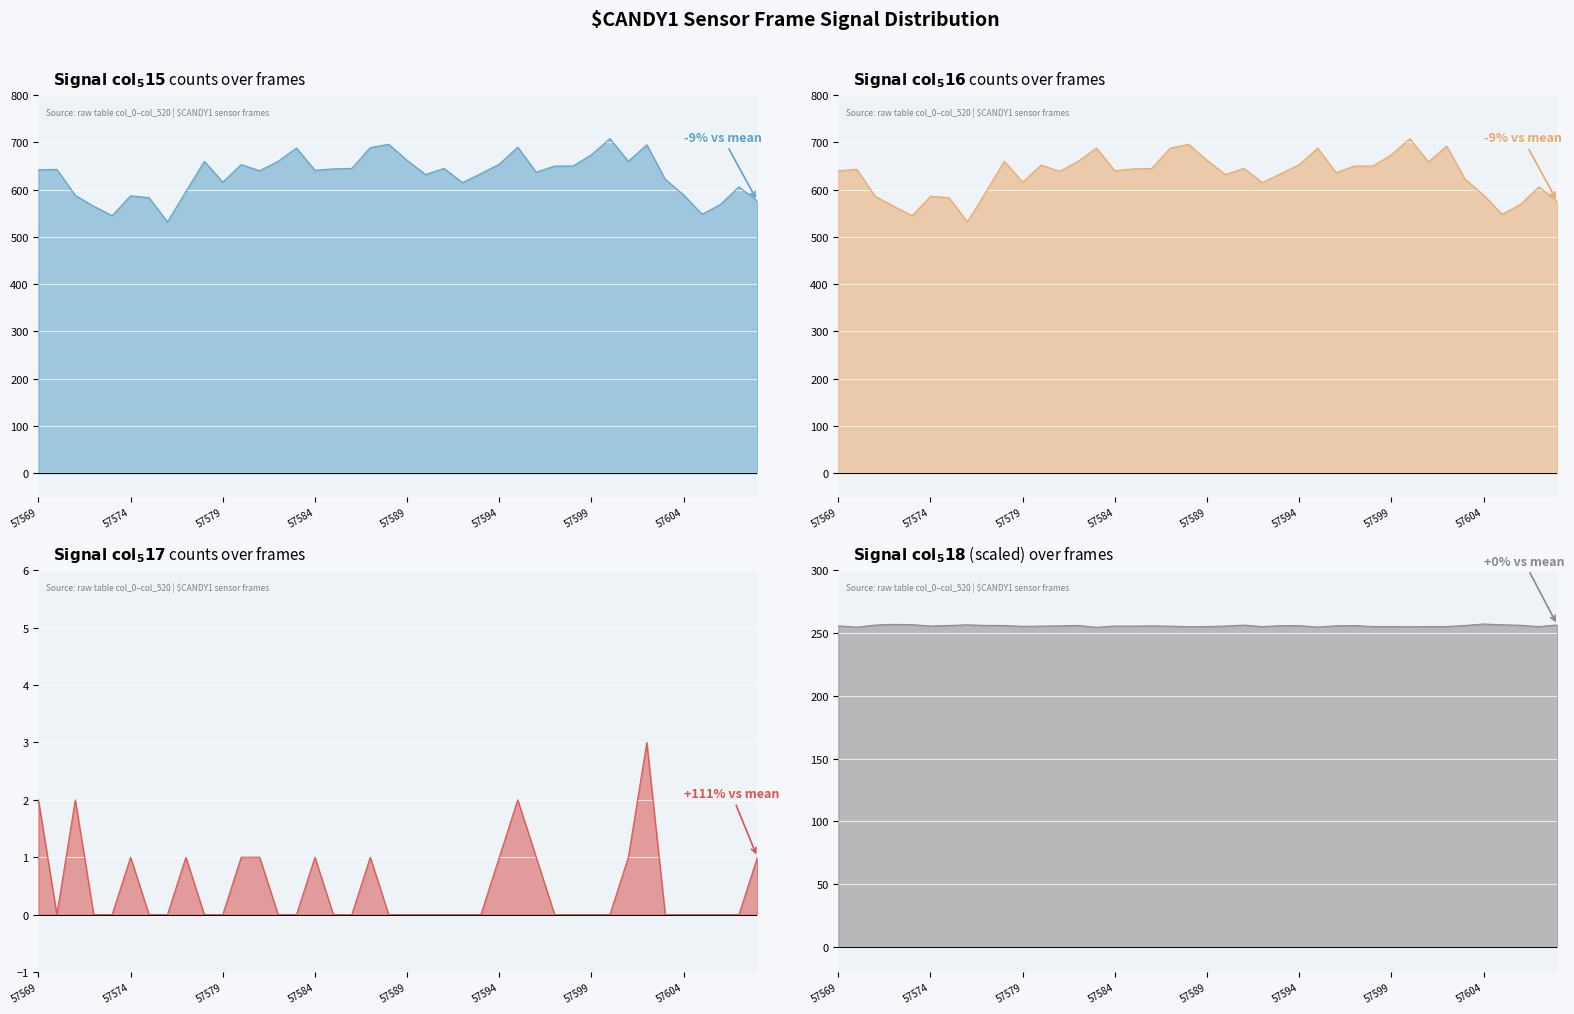

The col_515 (total) series shows 267.5 at 57579. True or false?

False